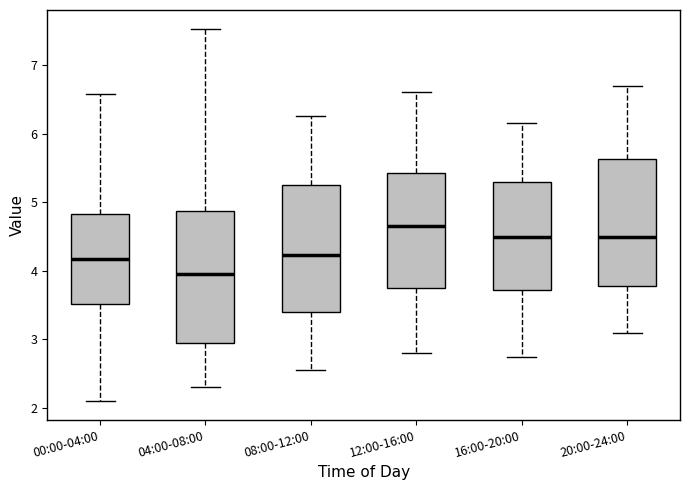

Where is the lower edge of the box for 12:00-16:00 on the y-axis? The values are not printed on the chart, so give them approximately, as read against the axis.

3.8